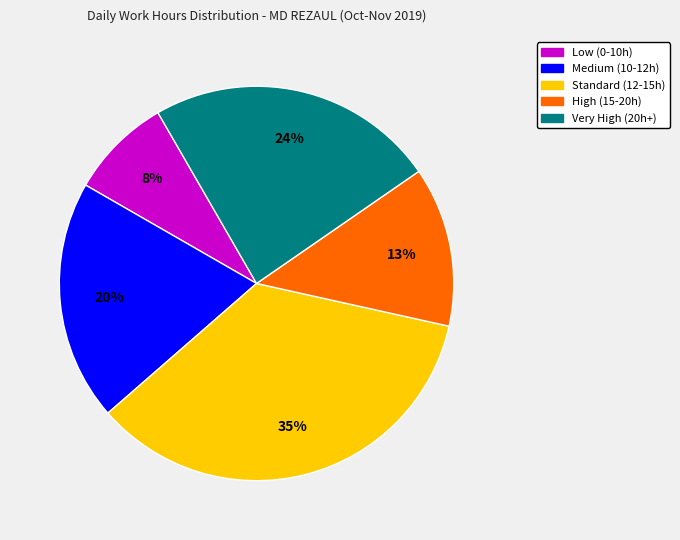

What percentage is the Standard (12-15h) slice, to the nearest percent?

35%